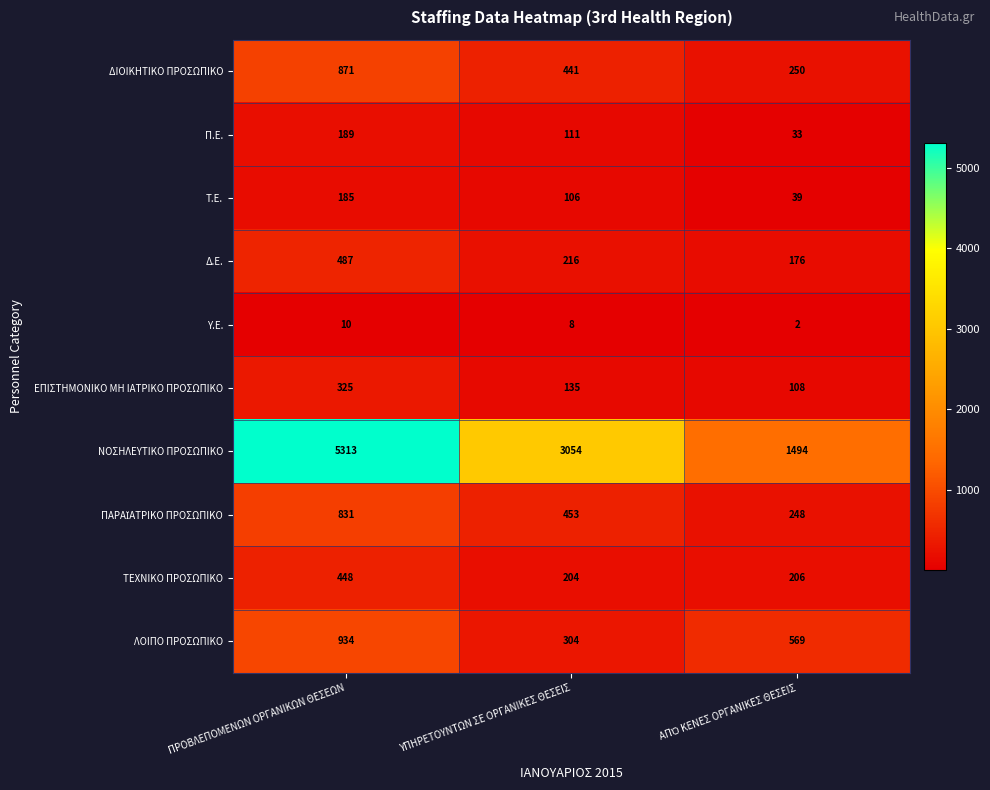

How many data points in Υ.Ε. are less than 8?

1